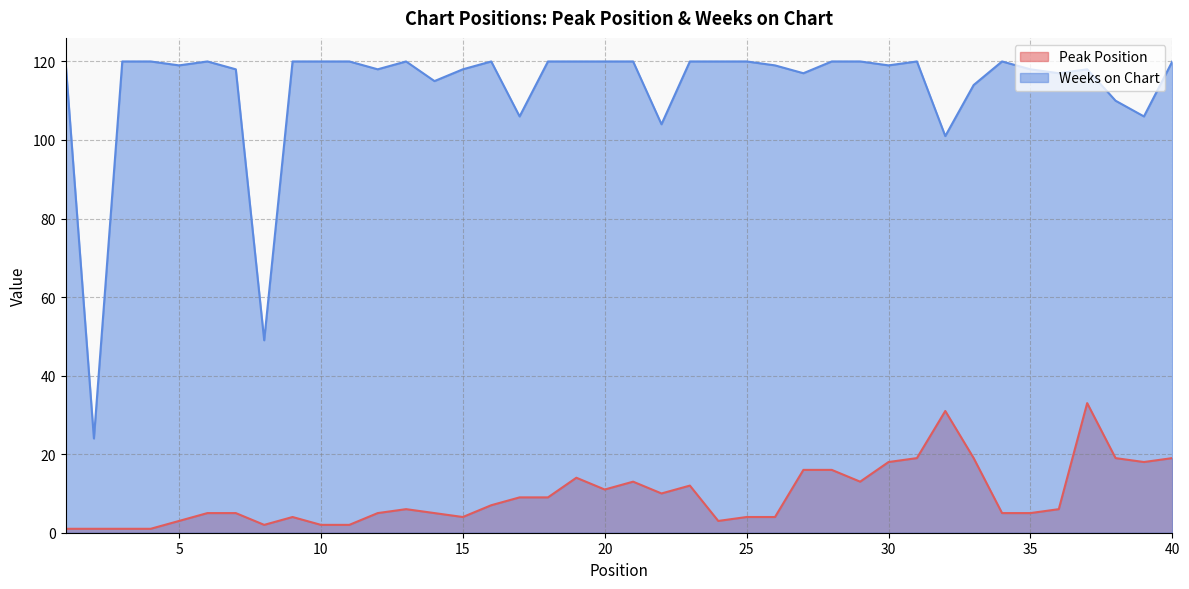

Which has a higher value, 27 or 31?

31